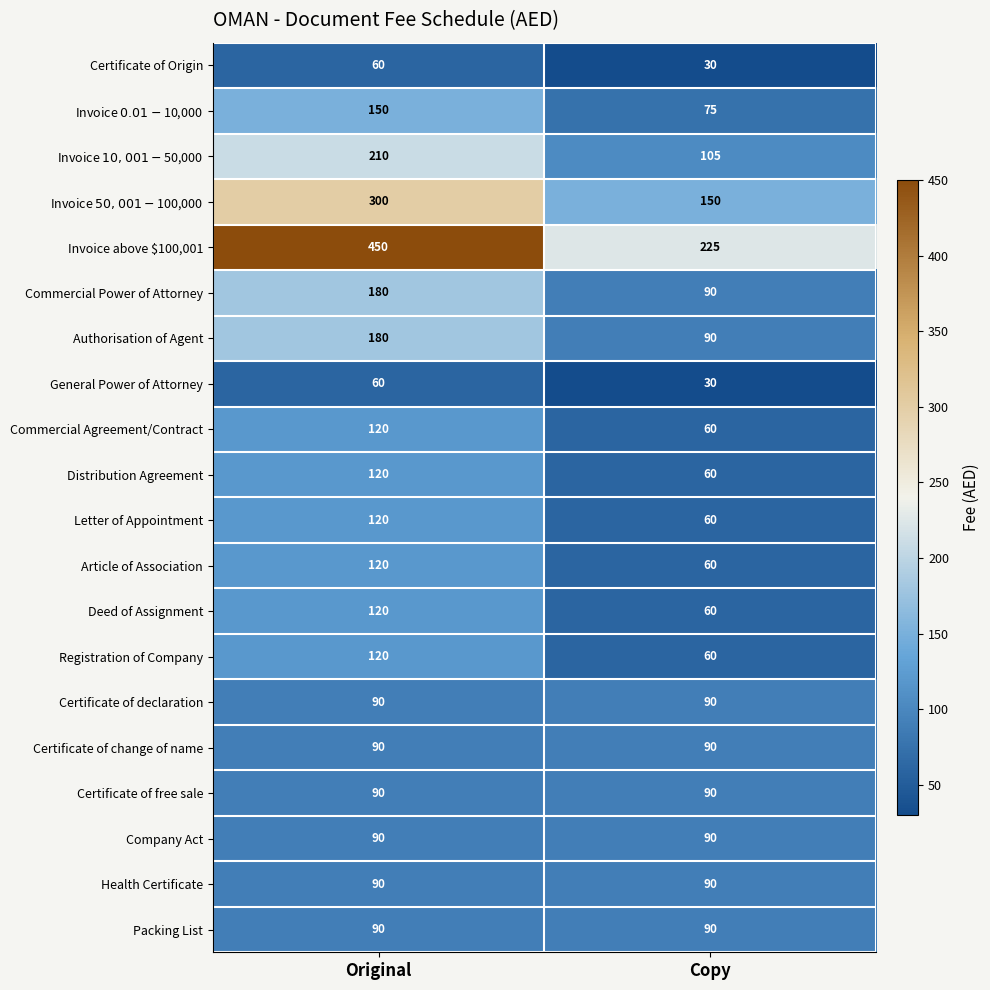

Which series has the largest range (max minus min)?

Invoice above $100,001